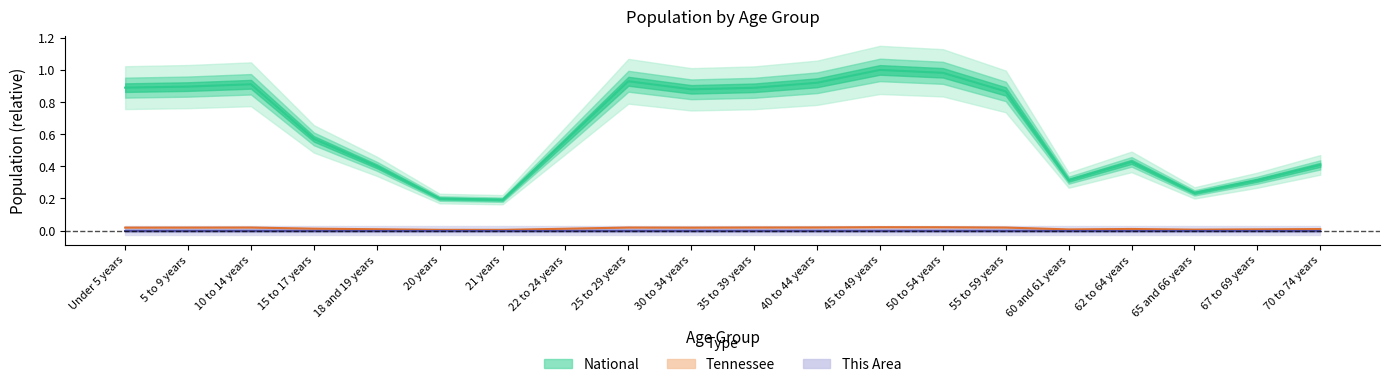

In This Area, how many points are lower than both neighbors (excluding endpoints)?

3